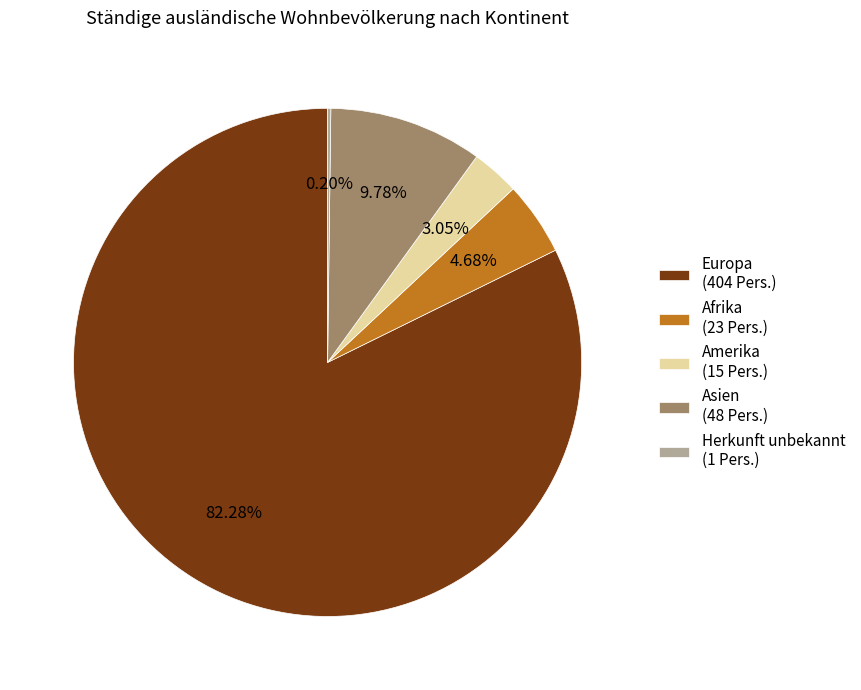

What is the majority slice?

Europa